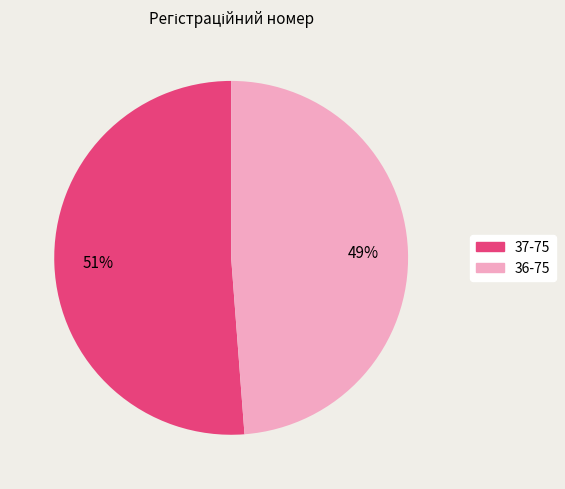

To the nearest percent, what is the combined percentage of 37-75 and 36-75?

100%